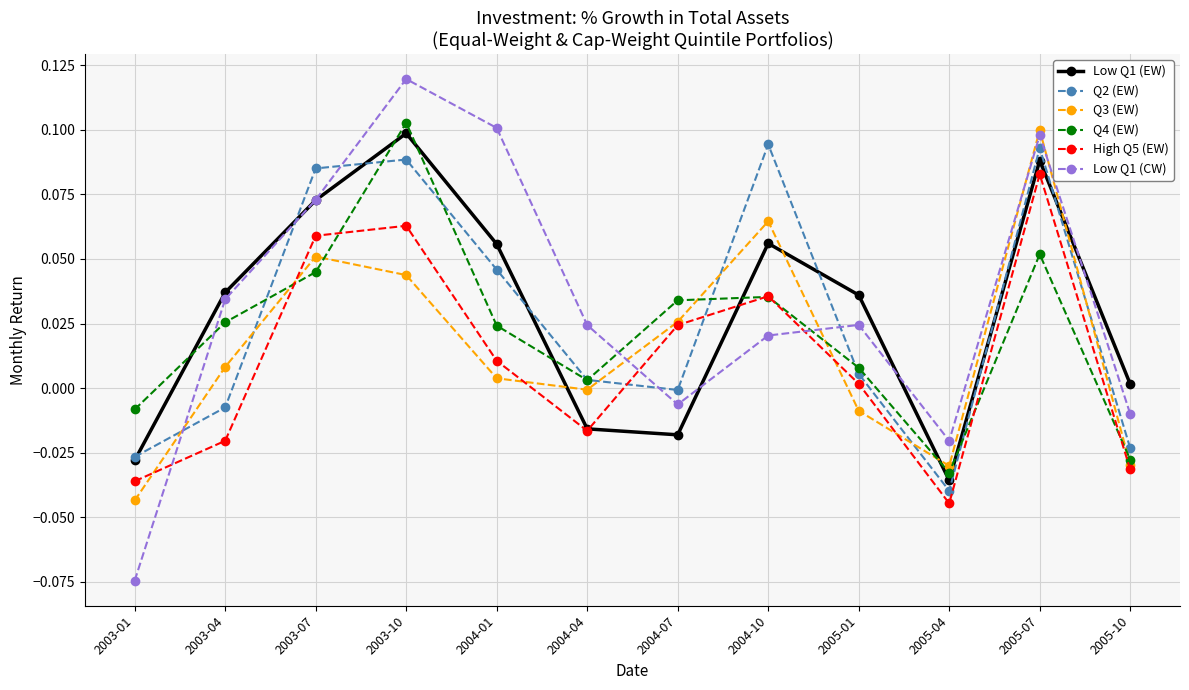

The value of High Q5 (EW) at 2005-04 is -0.0. True or false?

True